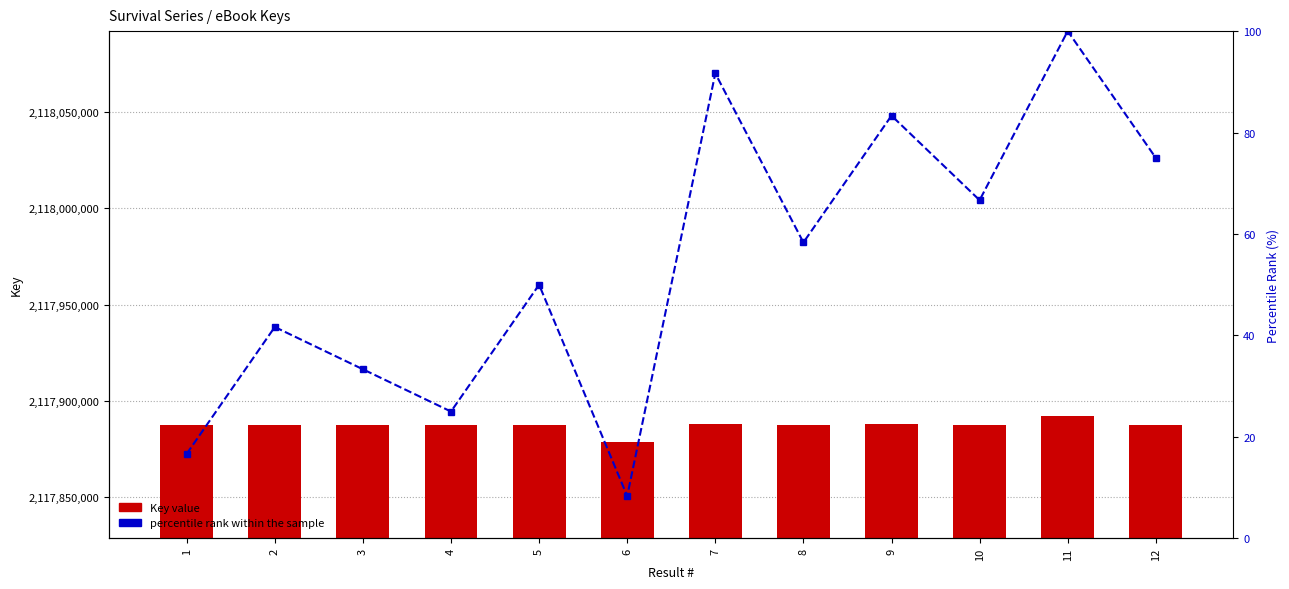

Reading right to left, transcribe all the data shown in this chart.

Key: 12=2117887311.0	11=2117892011.0	10=2117887298.0	9=2117887708.0	8=2117887285.0	7=2117887721.0	6=2117878558.0	5=2117887272.0	4=2117887231.0	3=2117887246.0	2=2117887259.0	1=2117887218.0
percentile rank within the sample: 12=75.0	11=100.0	10=66.7	9=83.3	8=58.3	7=91.7	6=8.3	5=50.0	4=25.0	3=33.3	2=41.7	1=16.7